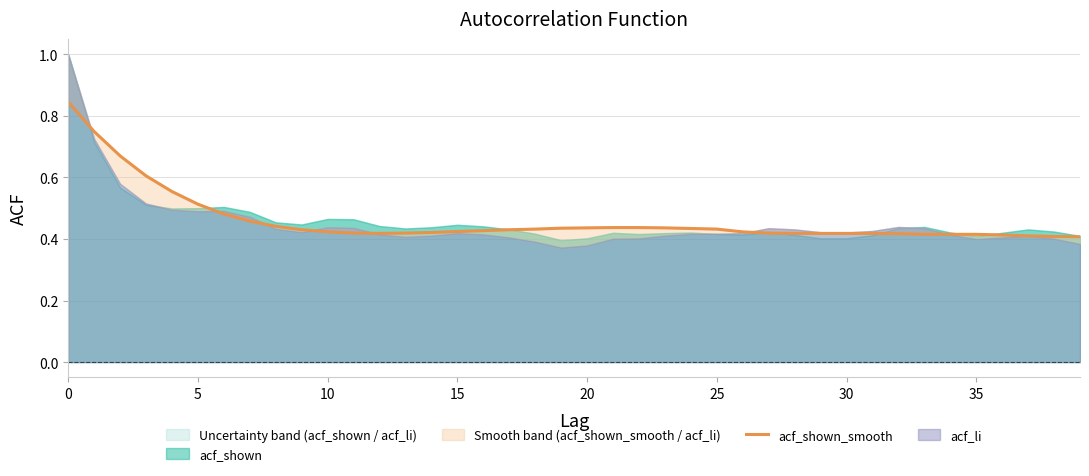

Is it true that the value at 18 is 0.6?

False